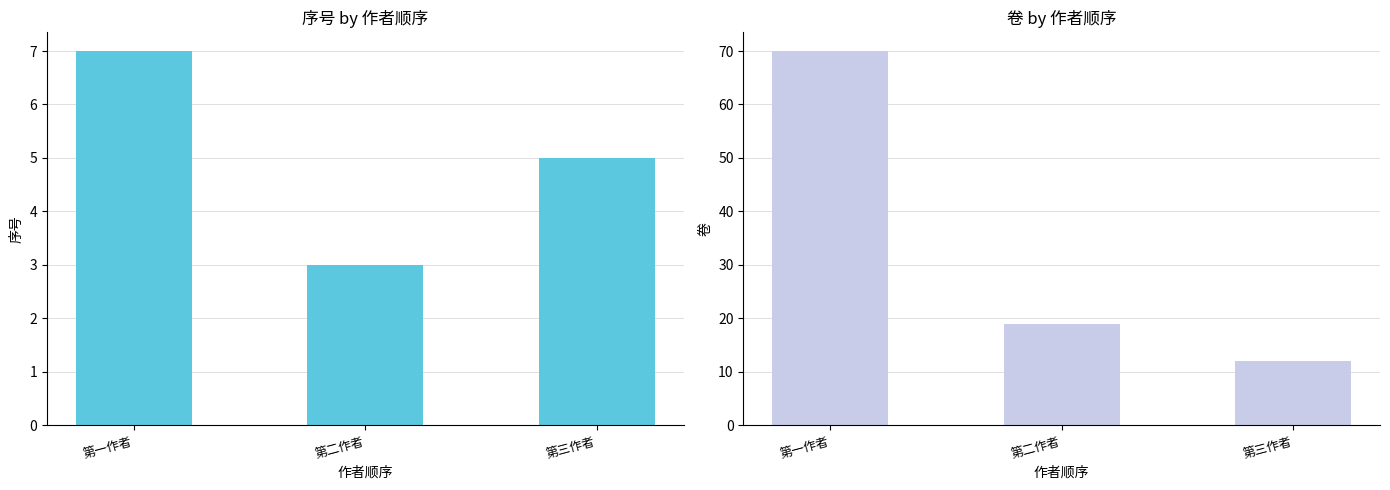

Is it true that 序号 equals 2 at 第一作者?

False